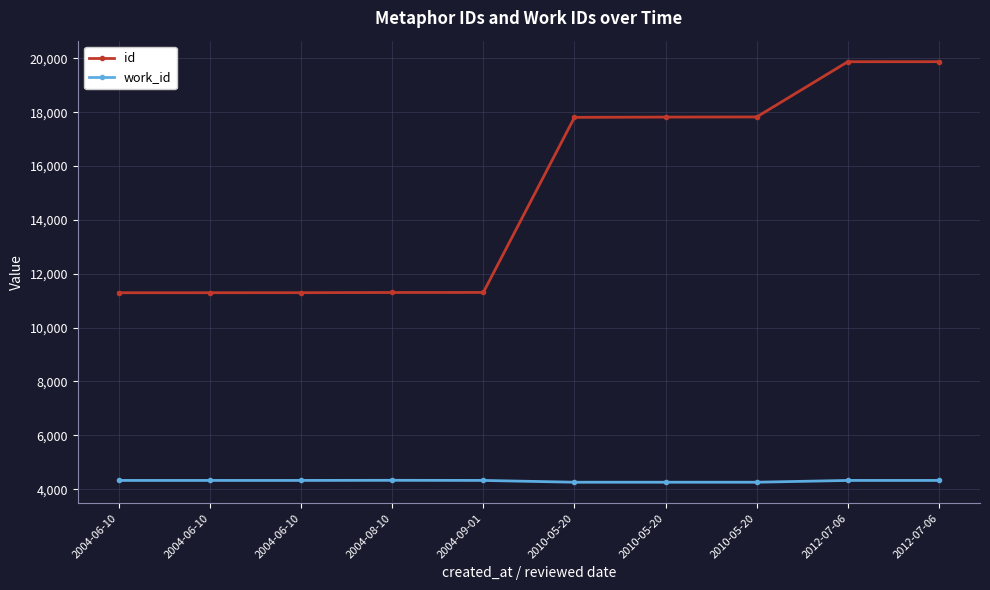

The work_id series shows 1251 at 2010-05-20. True or false?

False